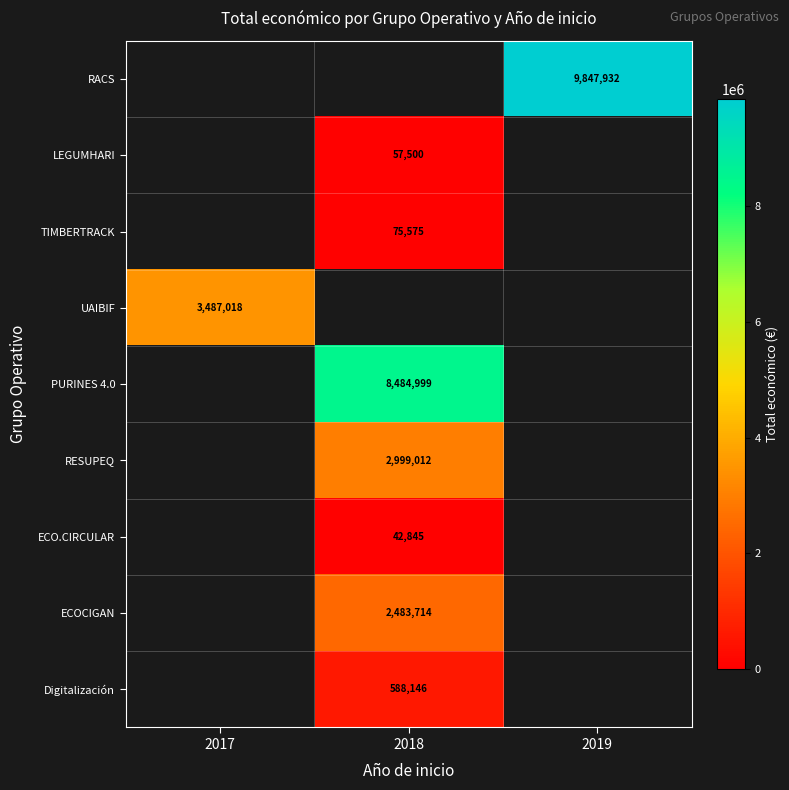

Is it true that Digitalización equals 871288 at 2018?

False